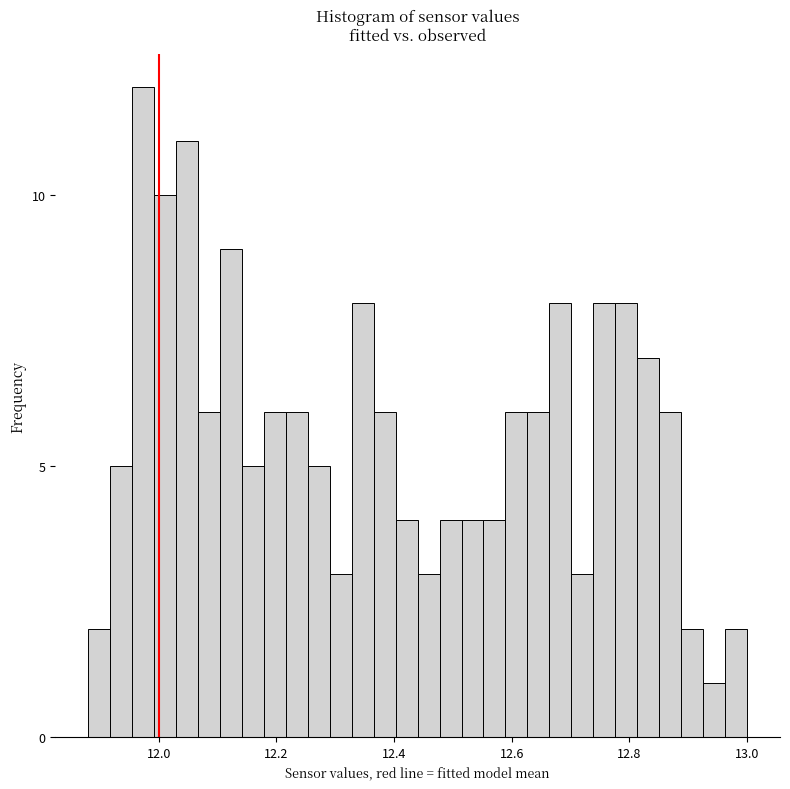

Around what value on the x-axis is the tallest bar? Give the approximate position of its centre, as read against the axis.

11.98